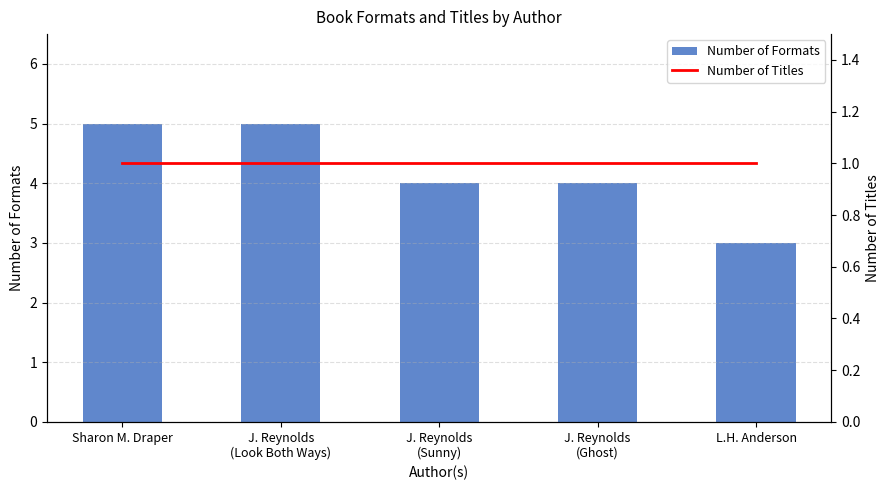

The value of Number of Formats at J. Reynolds
(Sunny) is 6. True or false?

False